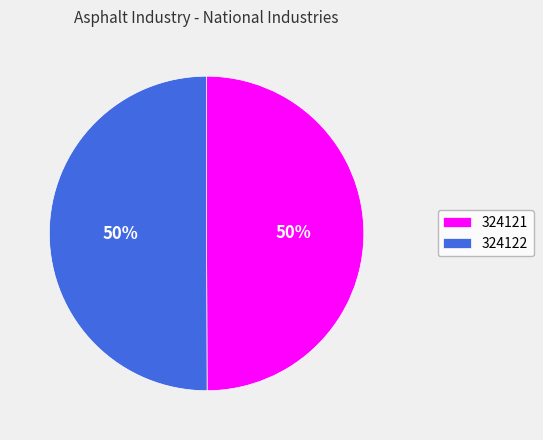

Do 324121 and 324122 together represent more than half of the pie?

Yes